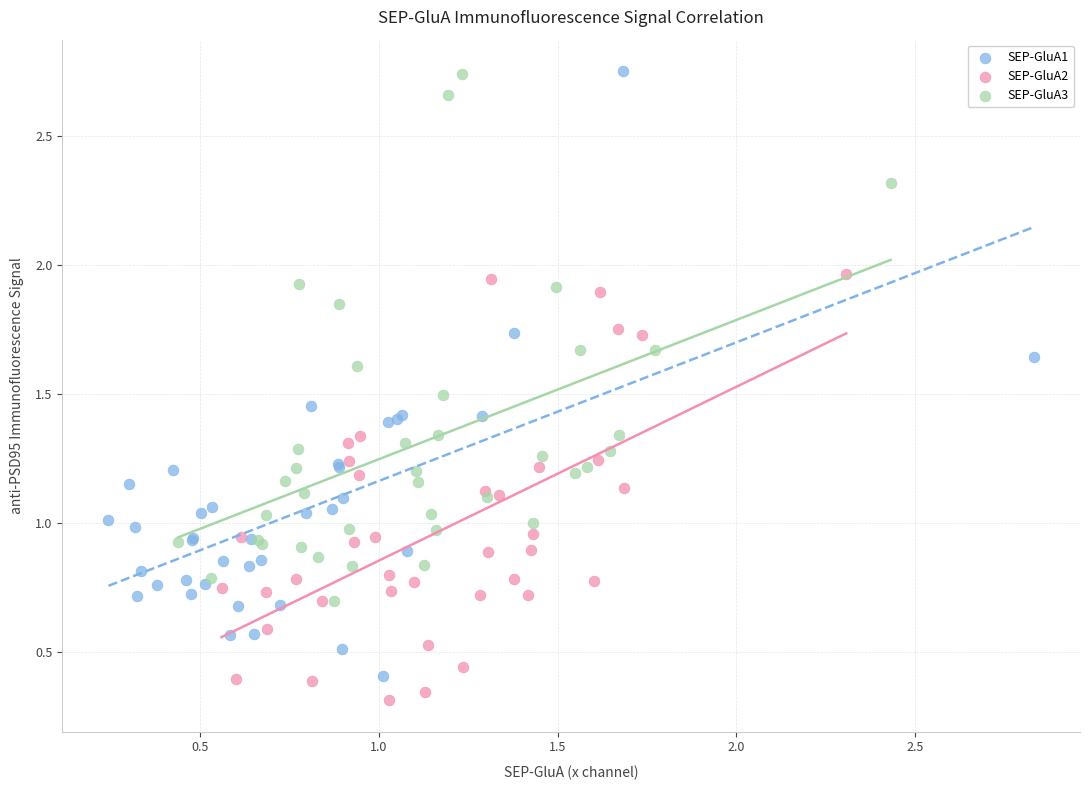

Which series reaches the minimum Y coordinate?

SEP-GluA2